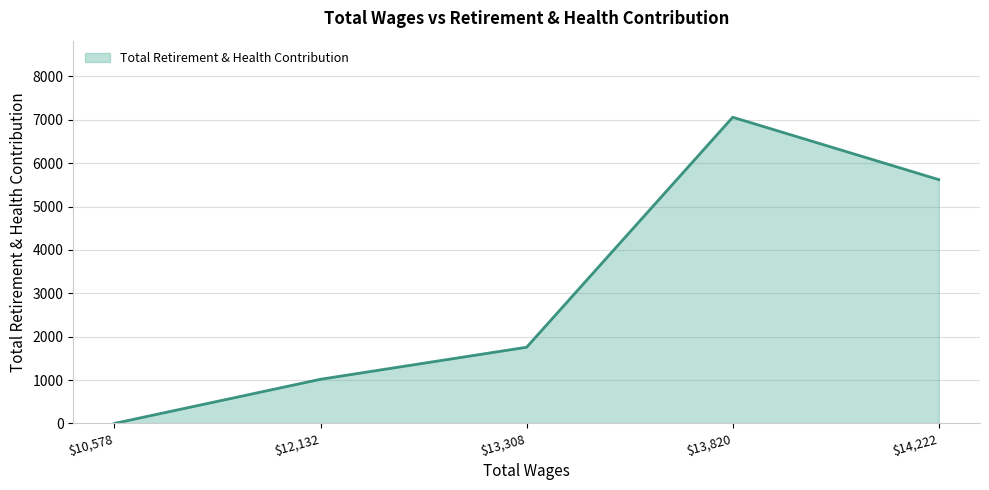

What is the difference between the maximum and minimum values?

7061